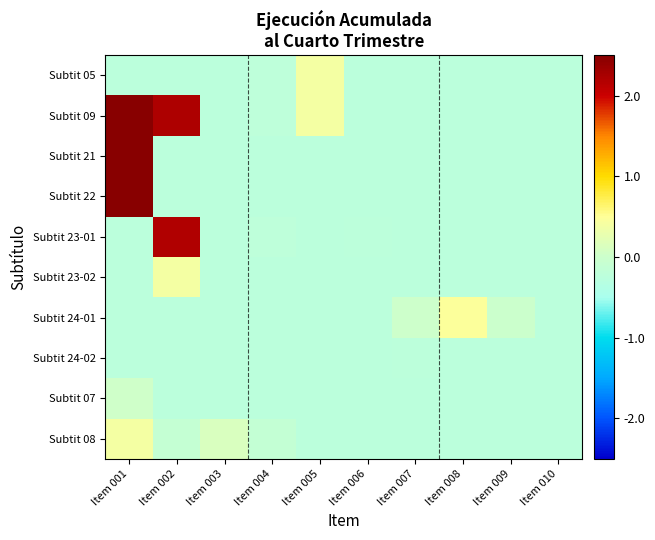

How many series are shown in this chart?

10